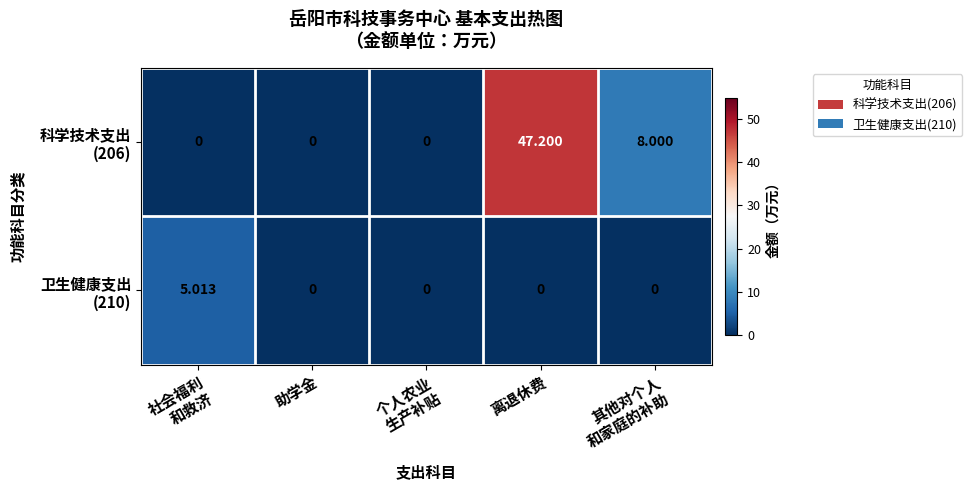

Which series has the largest total across all categories?

科学技术支出 (206)